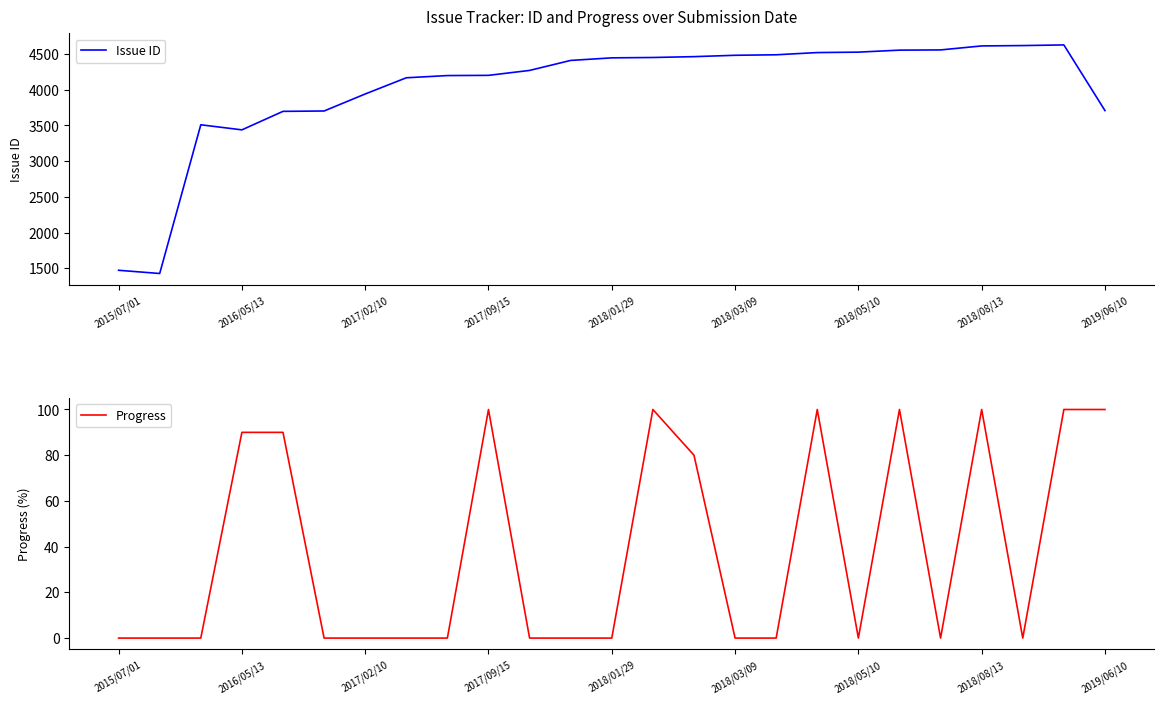

What is the difference between the maximum and minimum values in the Progress series?

100